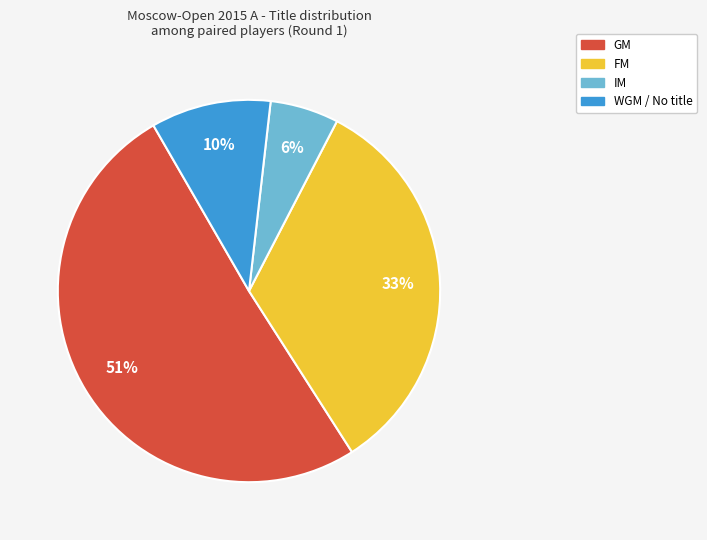

To the nearest percent, what is the difference between the largest and smallest slice percentages?

45%